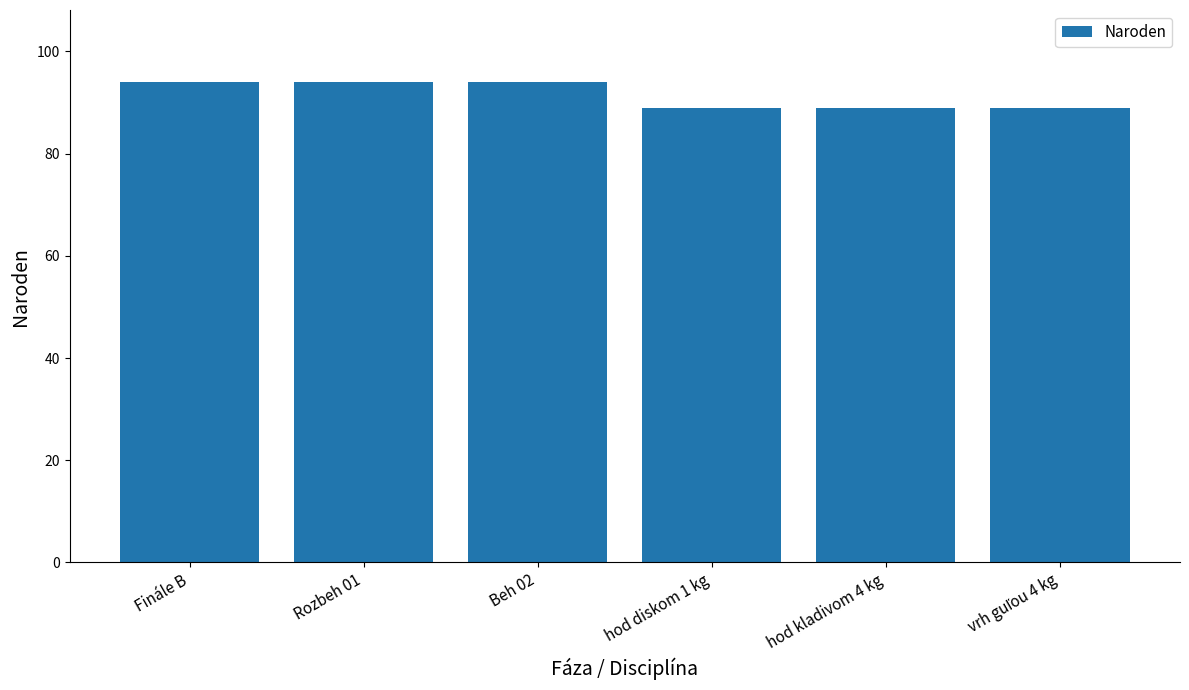

What is the difference between the maximum and second lowest values?

5